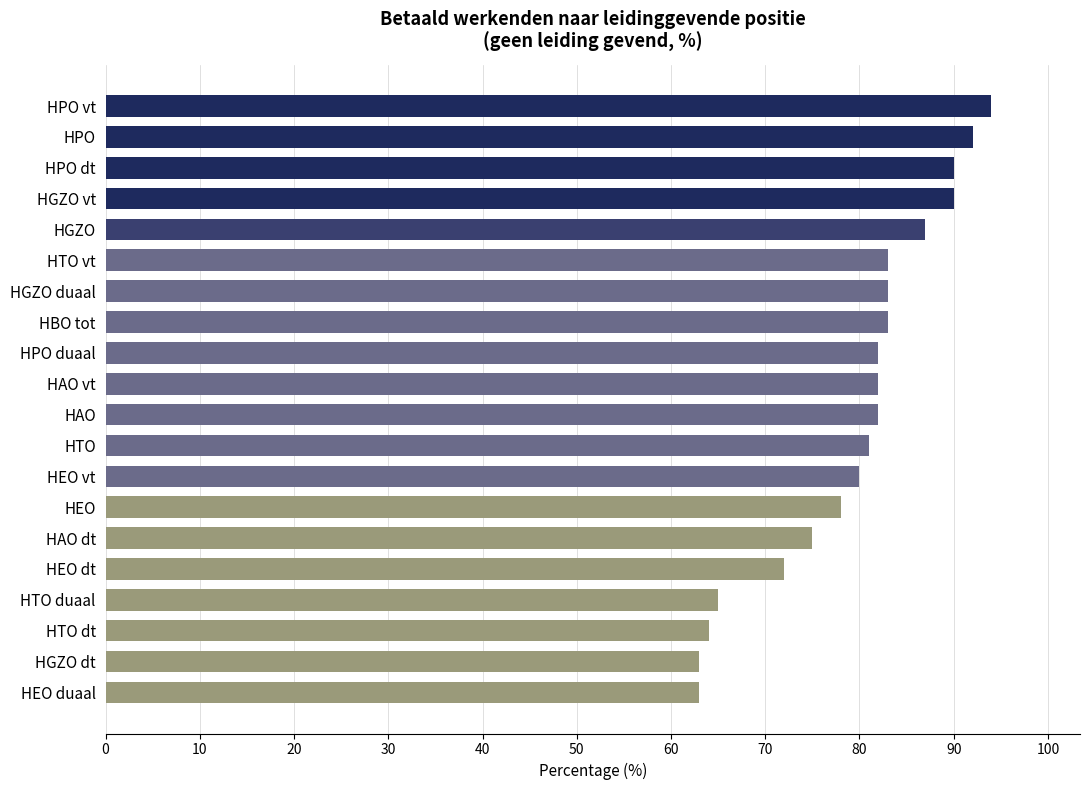

What is the label of the 4th bar from the bottom?

HTO duaal